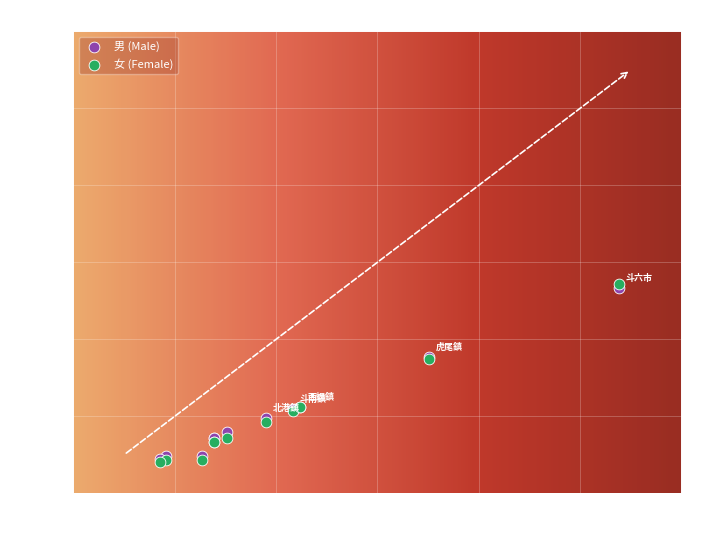

What are all the series names shown in the legend?

男 (Male), 女 (Female)